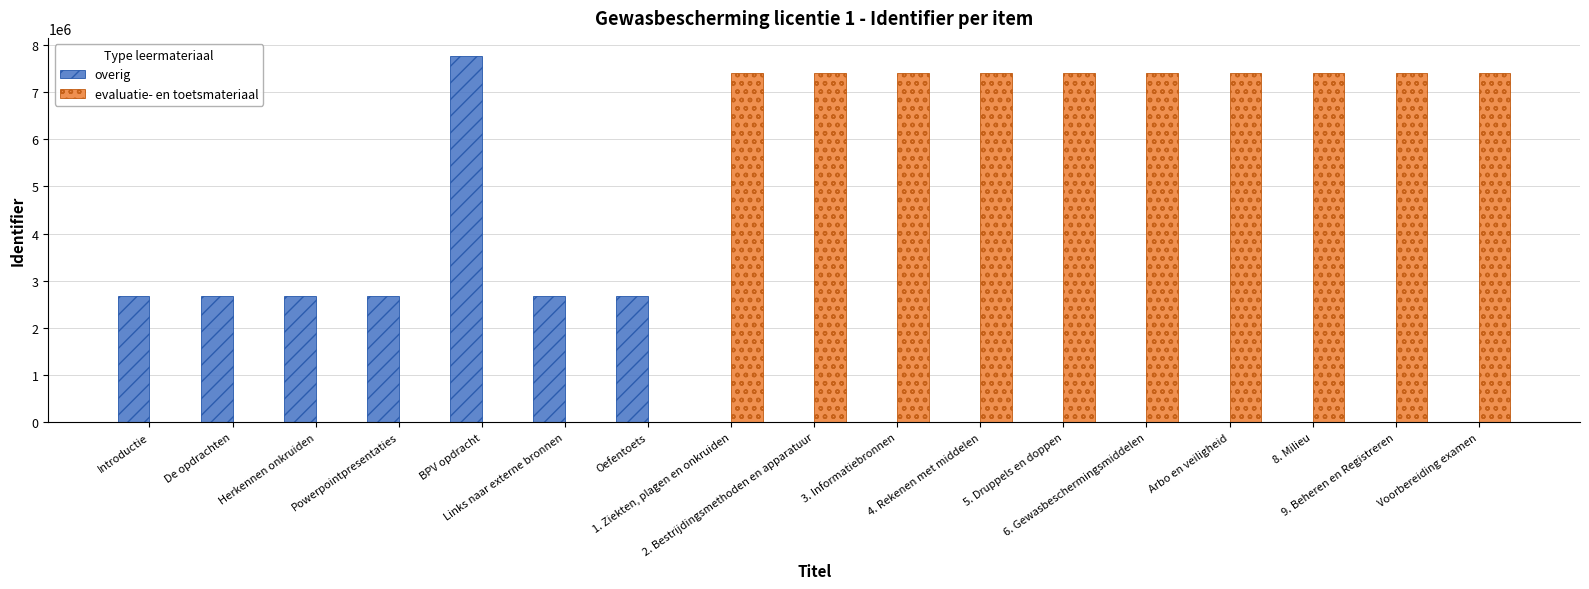

Does the chart contain stacked bars?

No